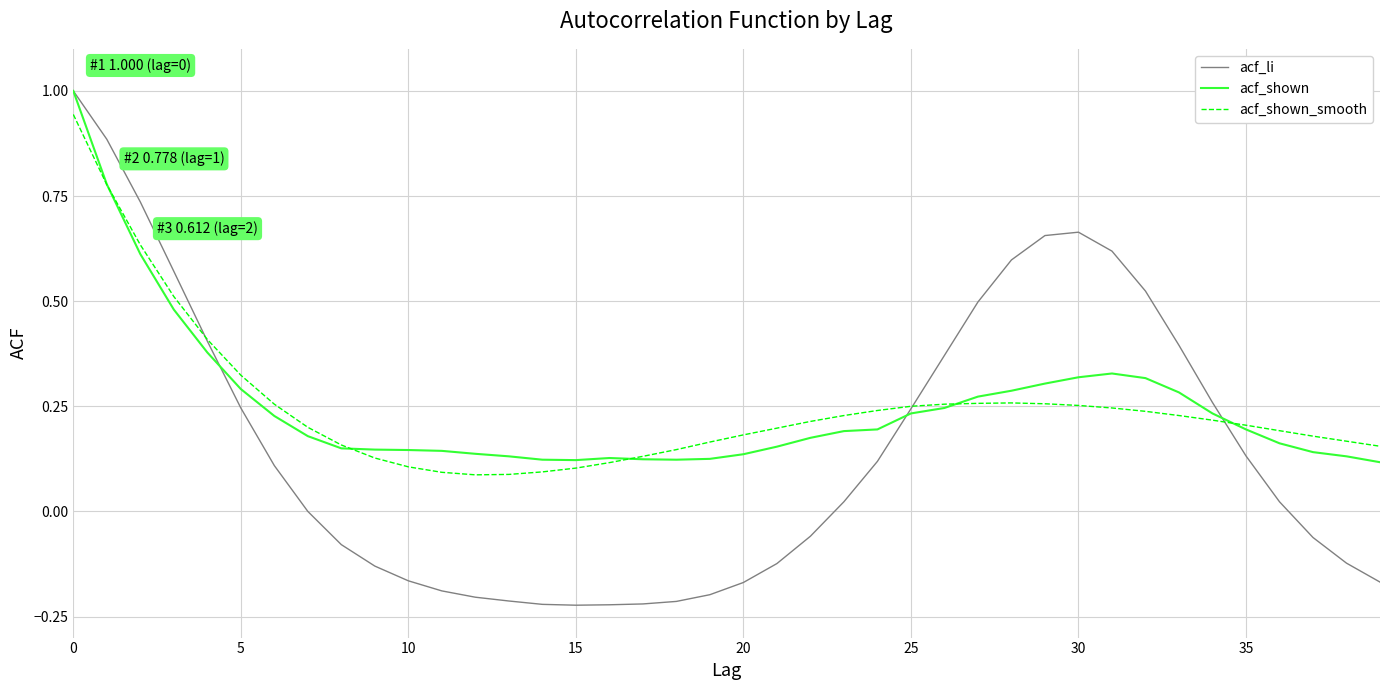

How many lines are shown in the chart?

3